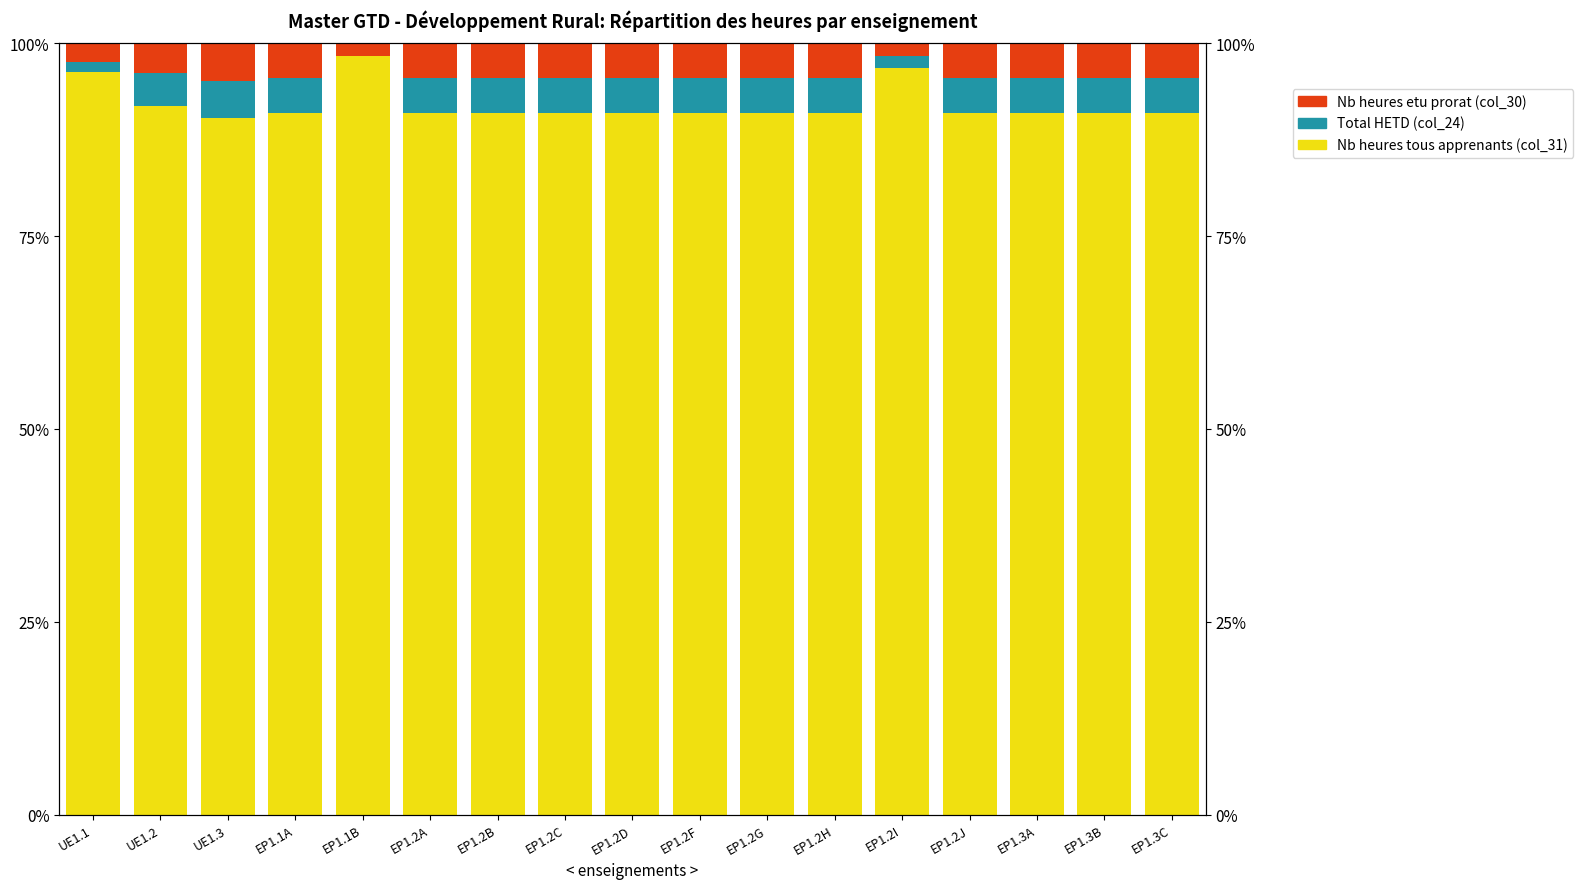

At which label is Nb heures etu prorat closest to 3?

UE1.1